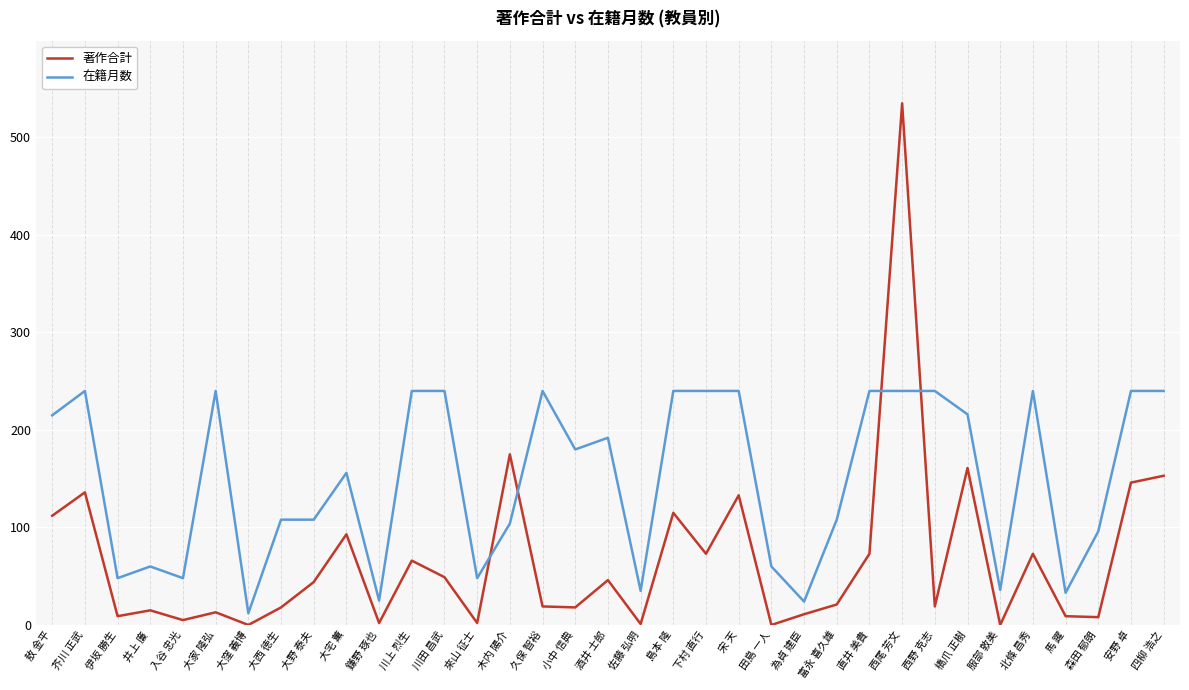

At which label does 著作合計 first exceed 21?

敖 金平